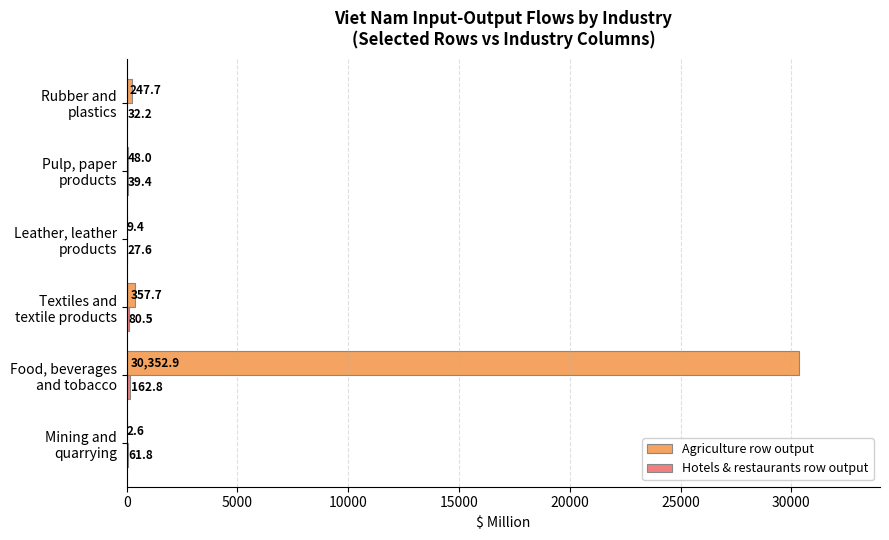

Which series has the largest total across all categories?

Agriculture row output